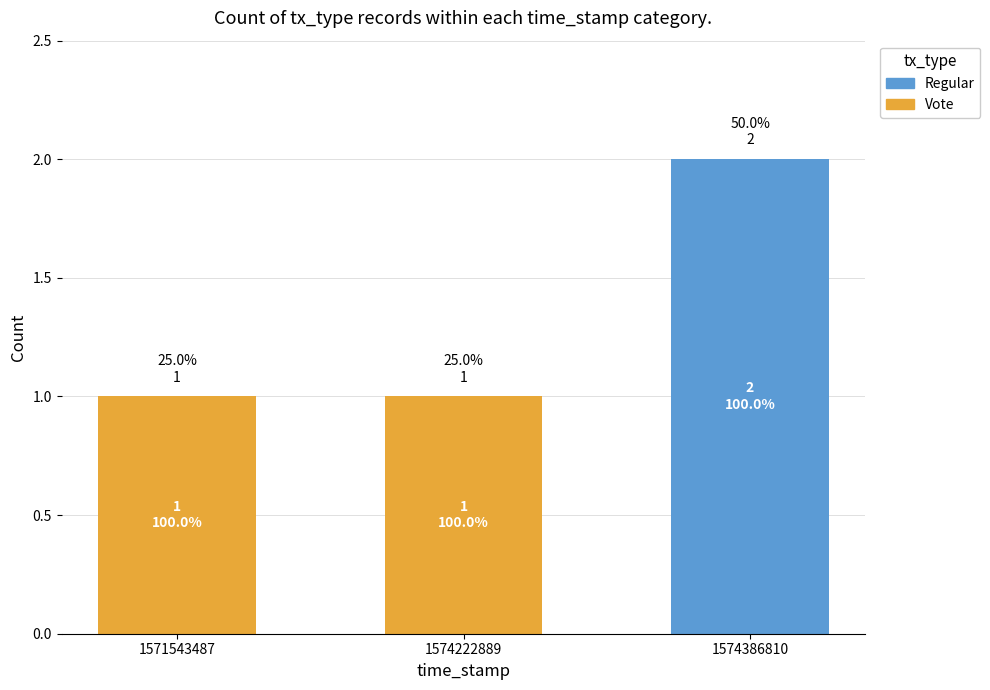

Count the Regular values in the range 0 to 2.

3